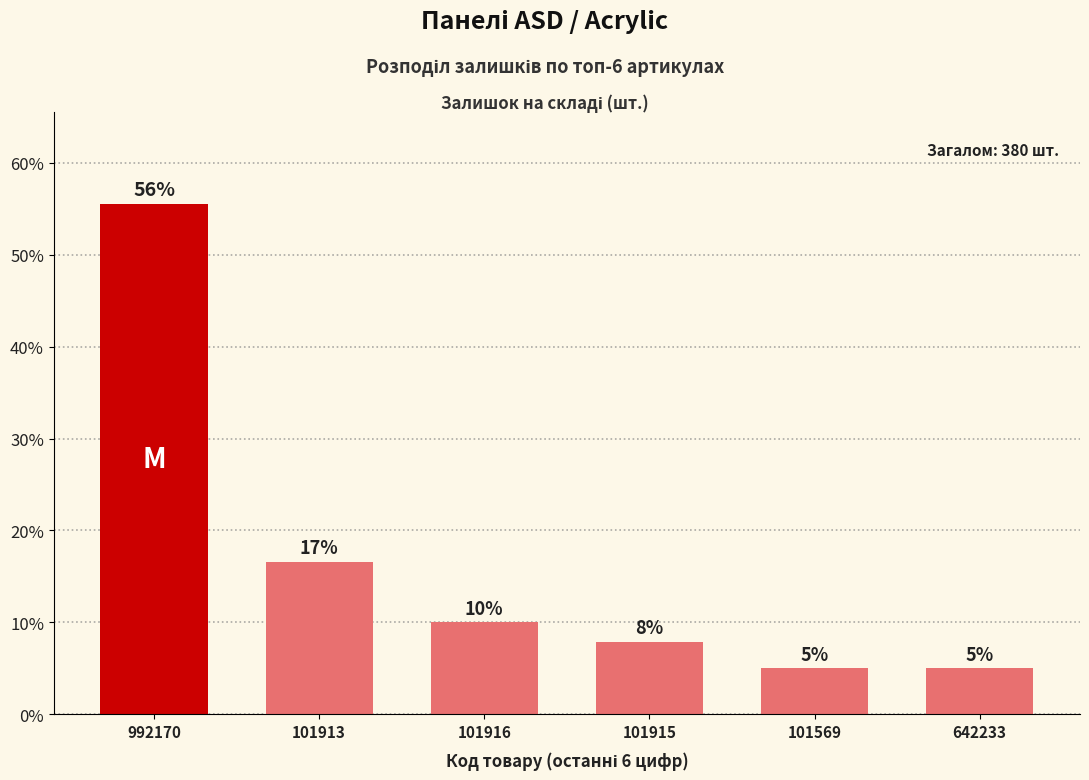

Between 101569 and 101915, which is larger?

101915